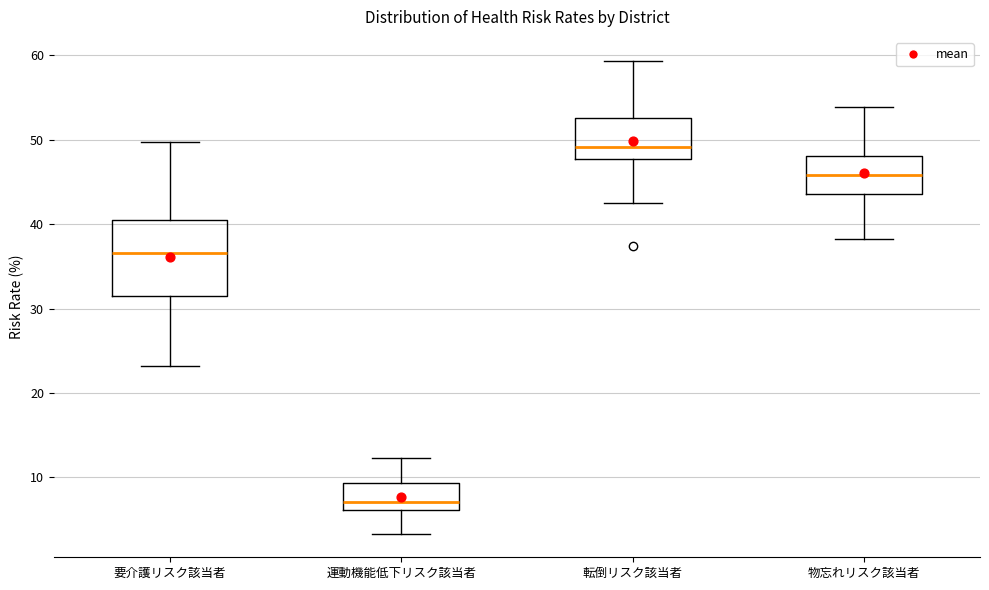

Reading left to right, read every box against the y-axis: the position of its median line, the range the box covers, and the ends of its whiskers. The values are not printed on the chart, so give them approximately, as read against the axis.

要介護リスク該当者: median 37, box 32 to 41, whiskers 23 to 50
運動機能低下リスク該当者: median 7, box 6 to 9, whiskers 3 to 12
転倒リスク該当者: median 49, box 48 to 53, whiskers 42 to 59
物忘れリスク該当者: median 46, box 44 to 48, whiskers 38 to 54